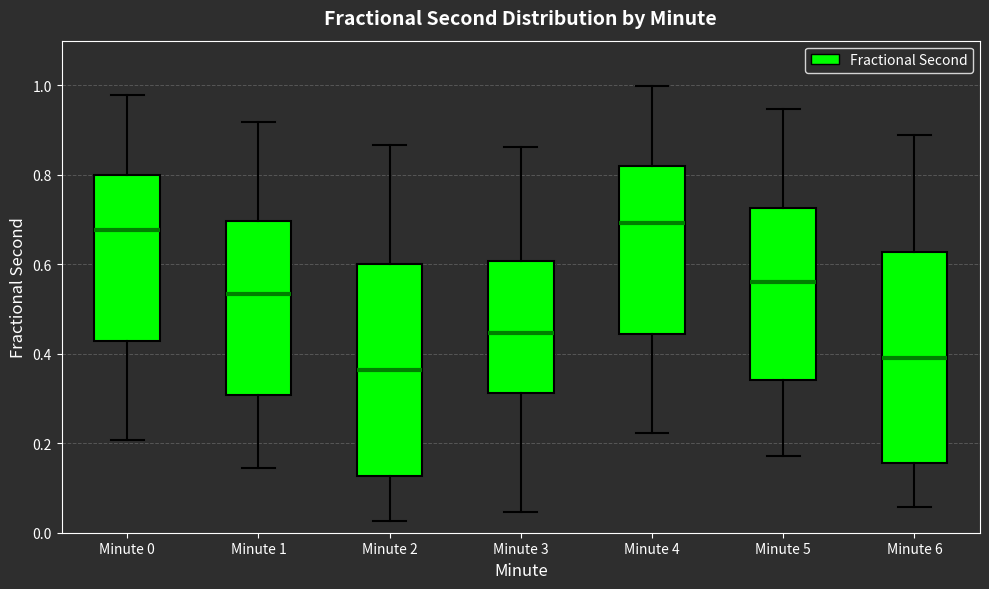

Where does the upper whisker of the box for Minute 5 end on the y-axis? The values are not printed on the chart, so give them approximately, as read against the axis.

0.94